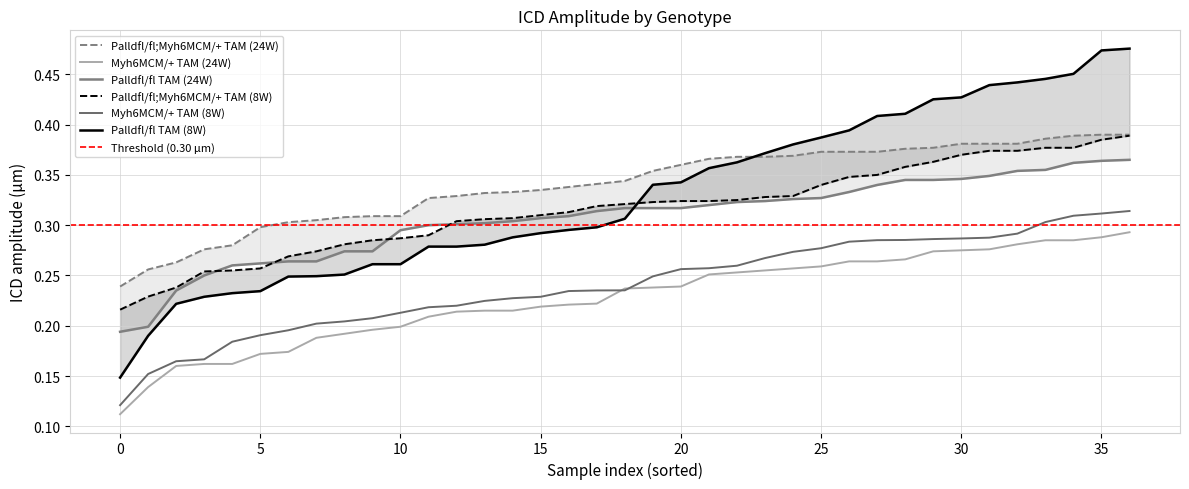

Which has a higher value, 13 or 31?

31